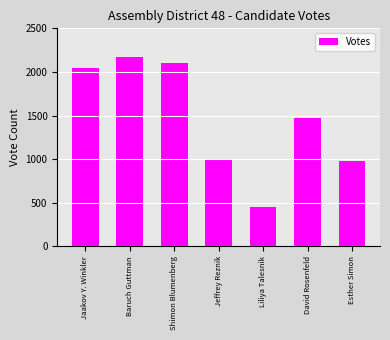

Reading left to right, what are all the values shown in this chart?

Jaakov Y. Winkler=2040	Baruch Guttman=2172	Shimon Blumenberg=2106	Jeffrey Reznik=994	Liliya Talesnik=455	David Rosenfeld=1475	Esther Simon=978